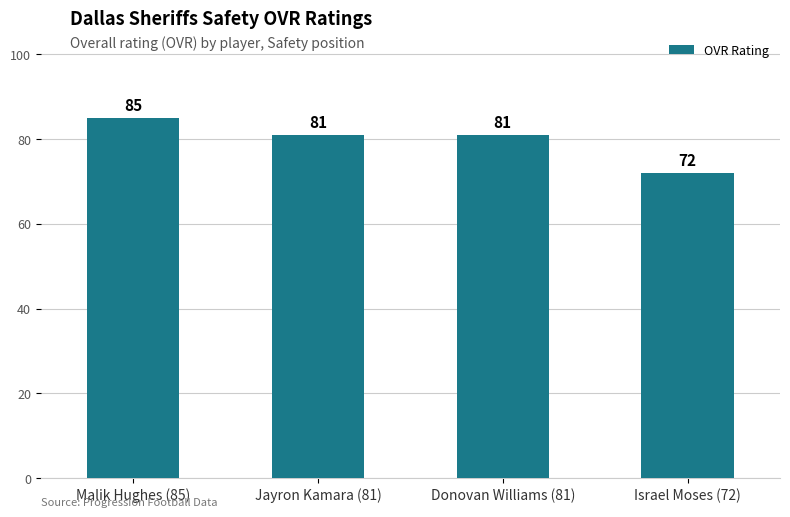

What is the value of the 2nd bar from the left?

81